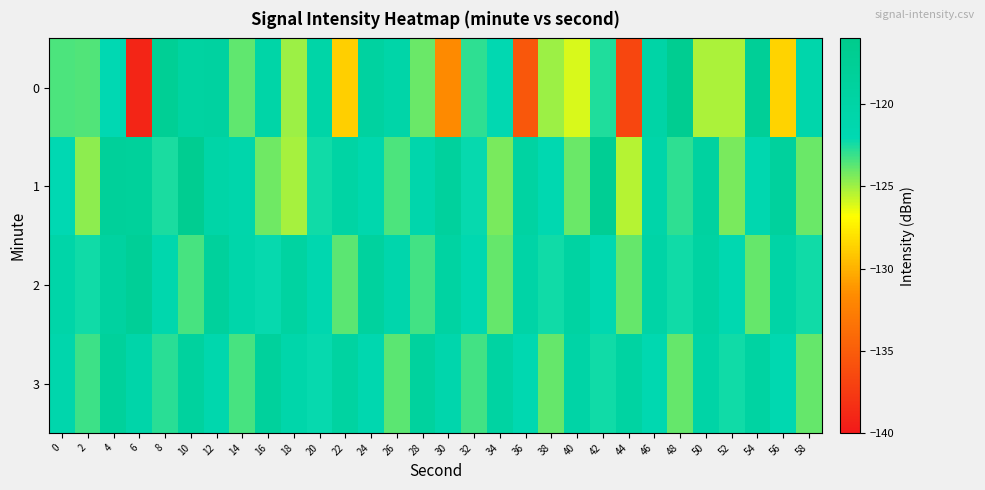

Rank the series at 46 from lowest to highest value.

3, 1, 0, 2